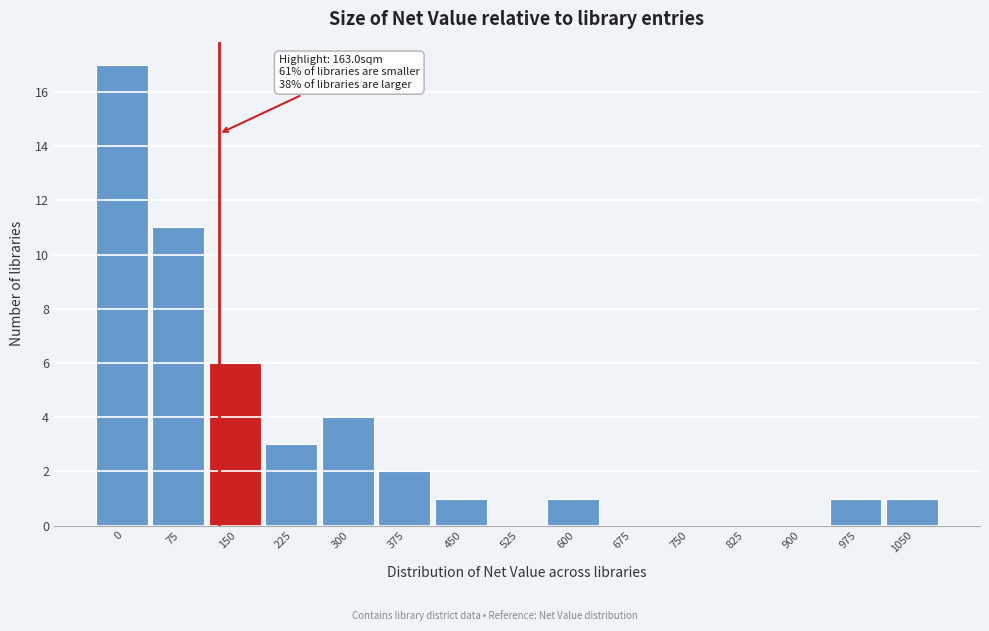

Reading right to left, extract all data points from this chart.

1050=1	975=1	900=0	825=0	750=0	675=0	600=1	525=0	450=1	375=2	300=4	225=3	150=6	75=11	0=17